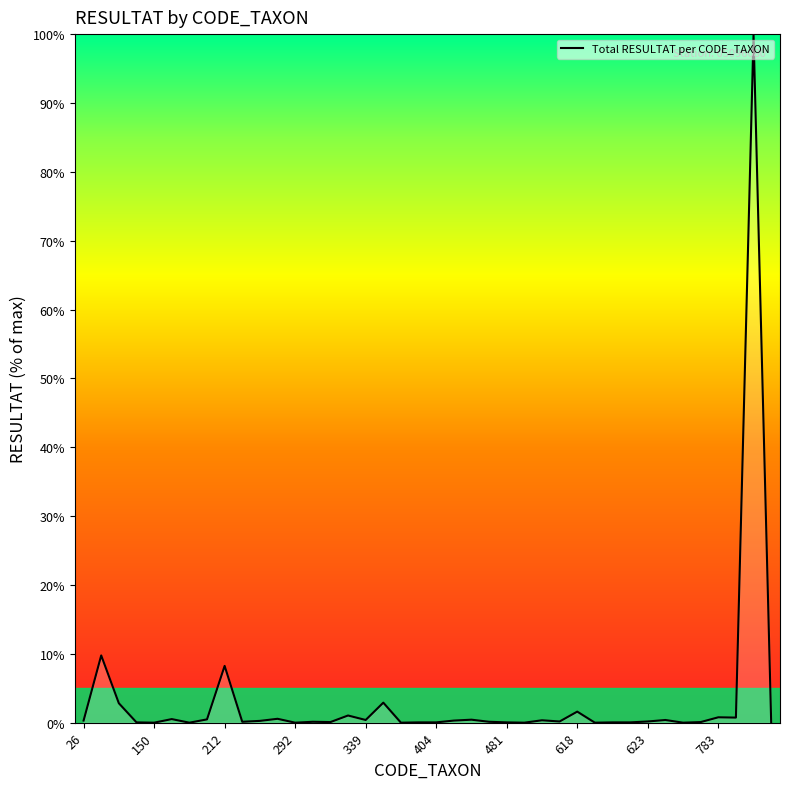

What is the difference between the maximum and minimum values?

100.0